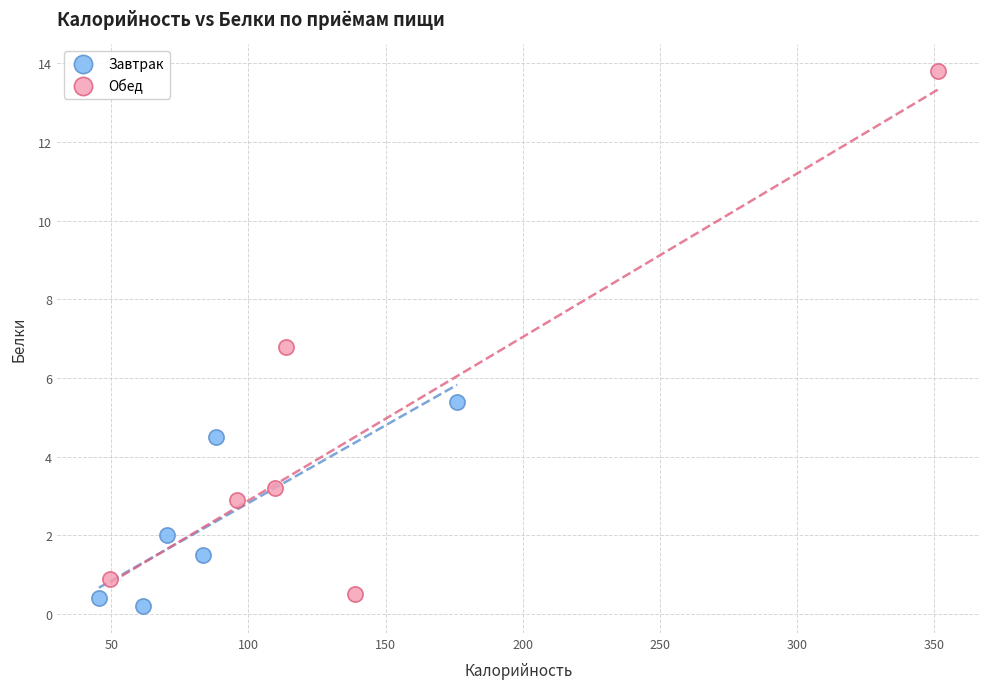

What are all the series names shown in the legend?

Завтрак, Обед